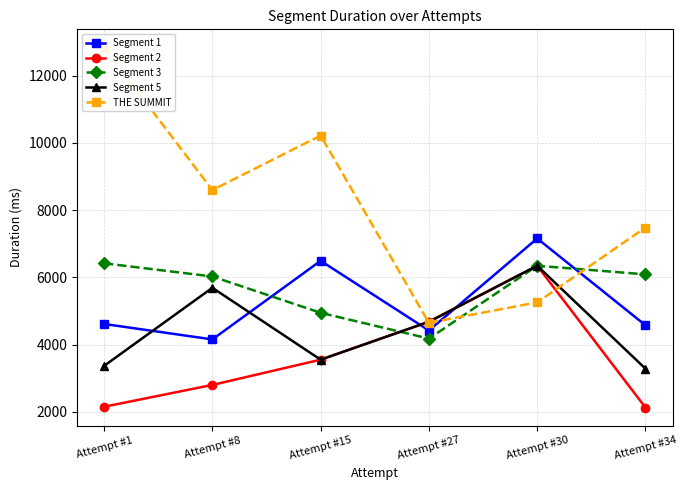

Which category has the highest value in the Segment 2 series?

Attempt #30